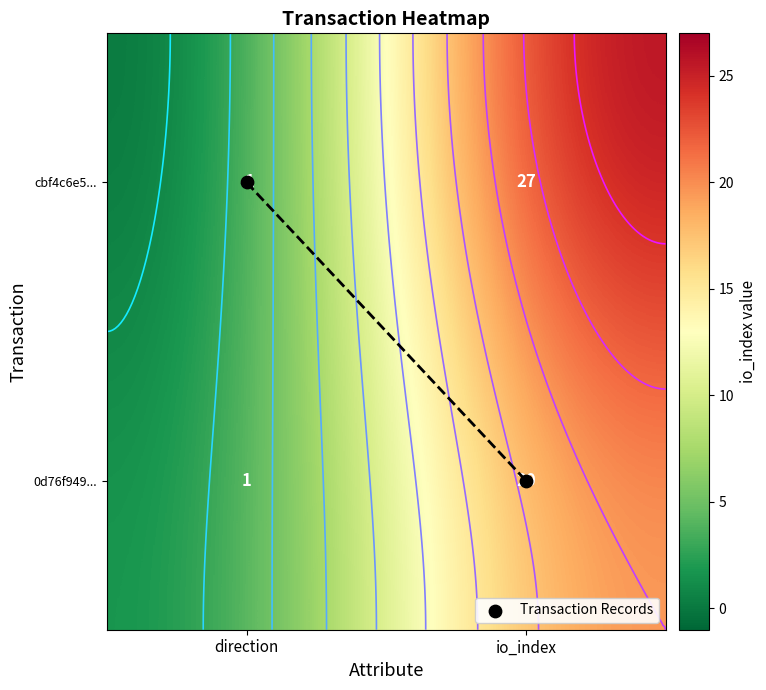

True or false: cbf4c6e5... has a value of 27 at io_index.

True